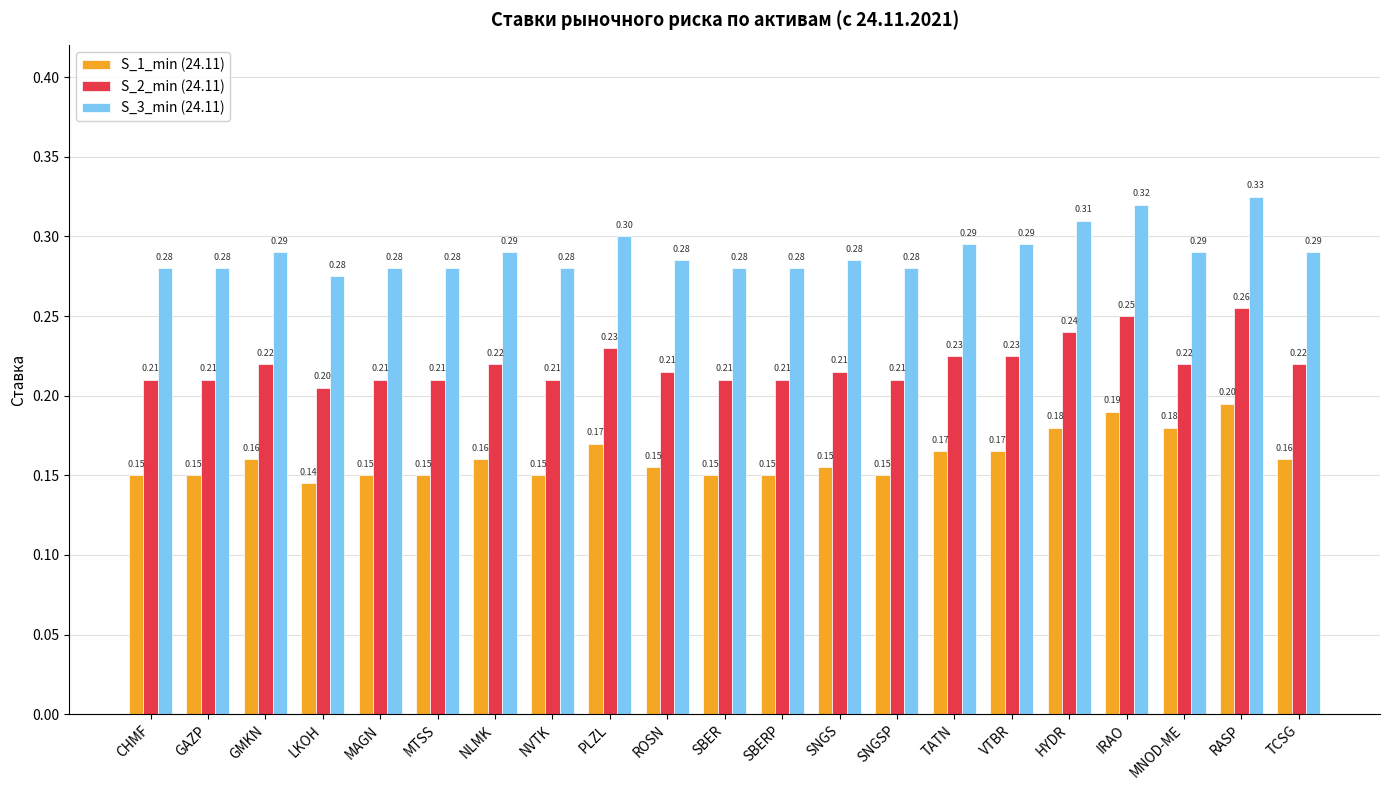

Which label corresponds to the largest value in the chart?

RASP